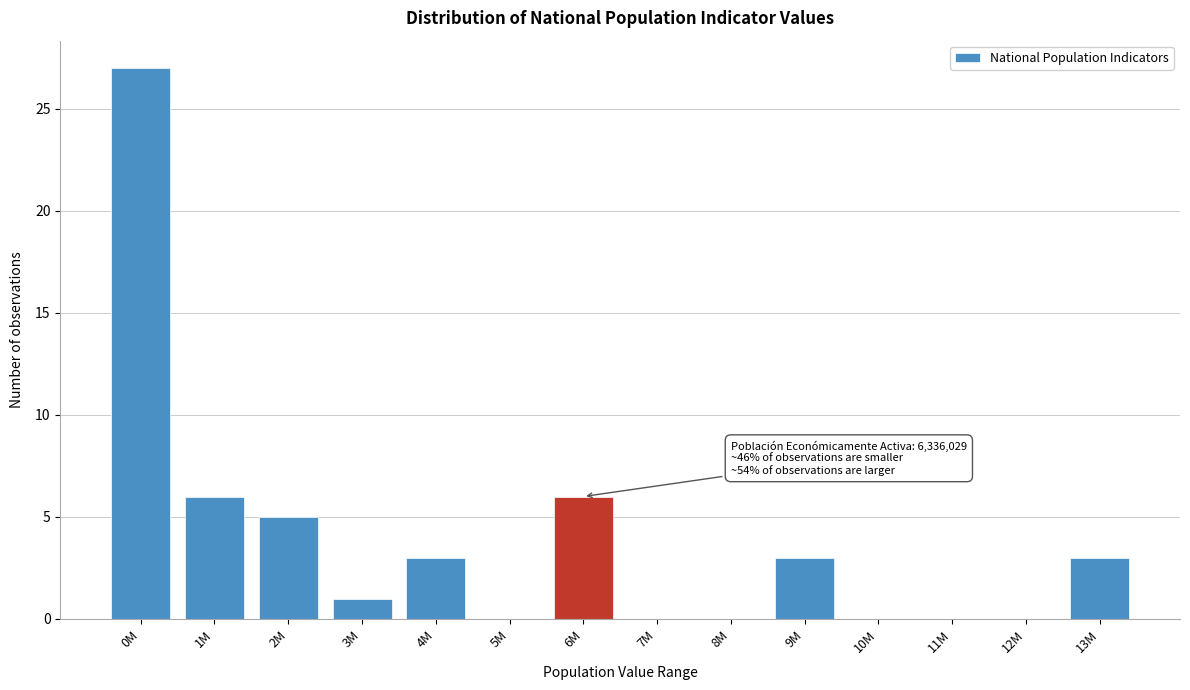

Reading left to right, transcribe all the data shown in this chart.

0M=27	1M=6	2M=5	3M=1	4M=3	5M=0	6M=6	7M=0	8M=0	9M=3	10M=0	11M=0	12M=0	13M=3